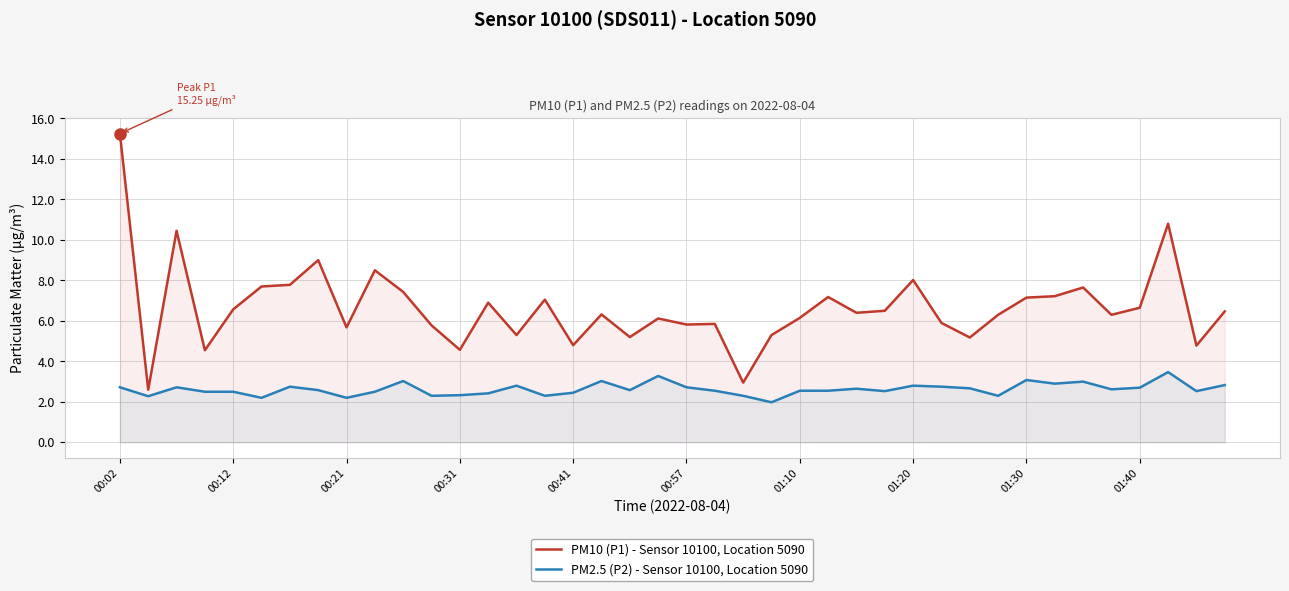

What is the spread (max minus min) of values at 01:30?

4.1